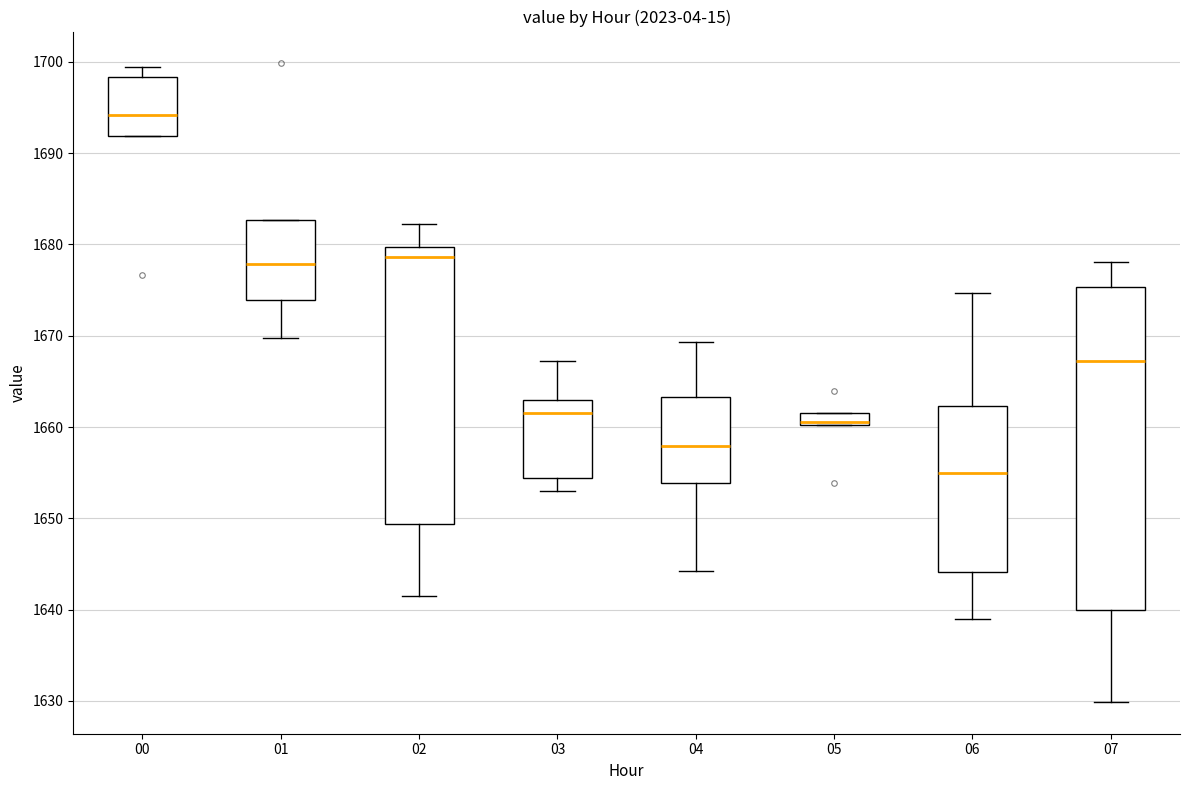

Where is the upper edge of the box at x = 02 on the y-axis? The values are not printed on the chart, so give them approximately, as read against the axis.

1680